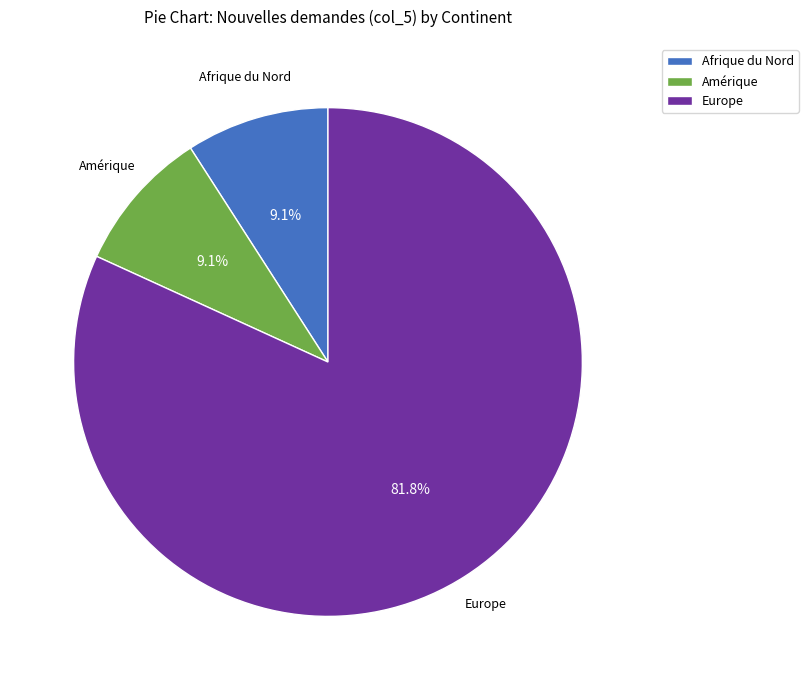

To the nearest percent, what portion does Amérique represent?

9%